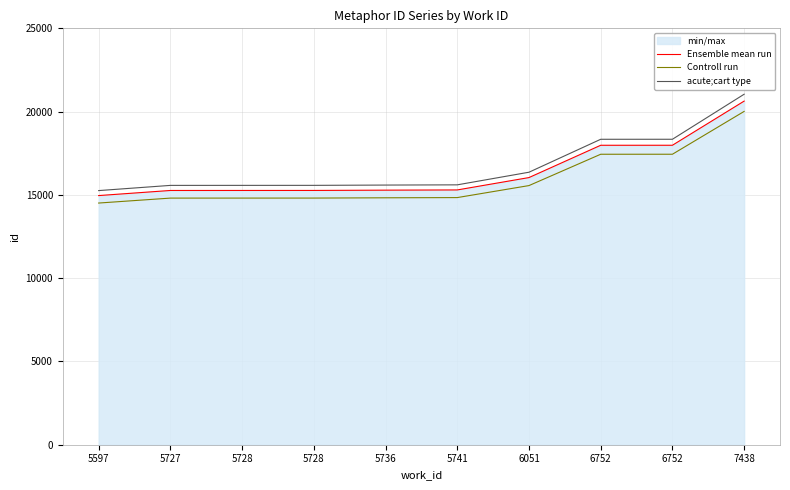

List the series in order of their overall mean, highest first.

acute;cart type, Ensemble mean run, Controll run